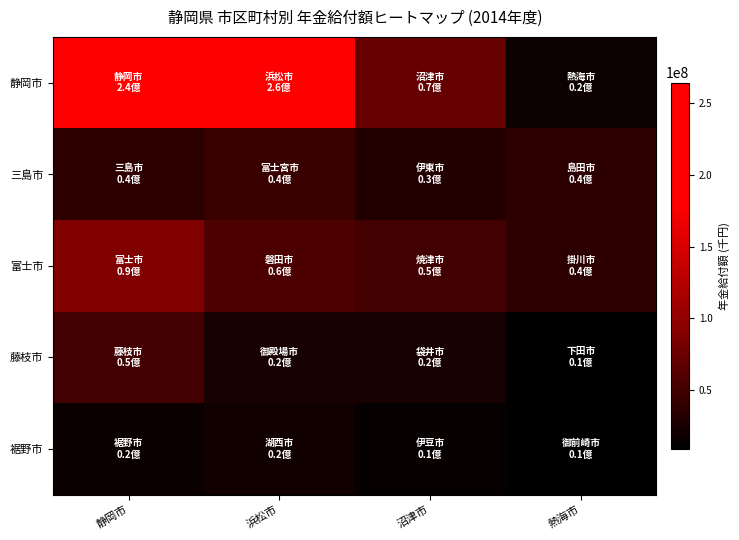

Which series has the largest total across all categories?

静岡市